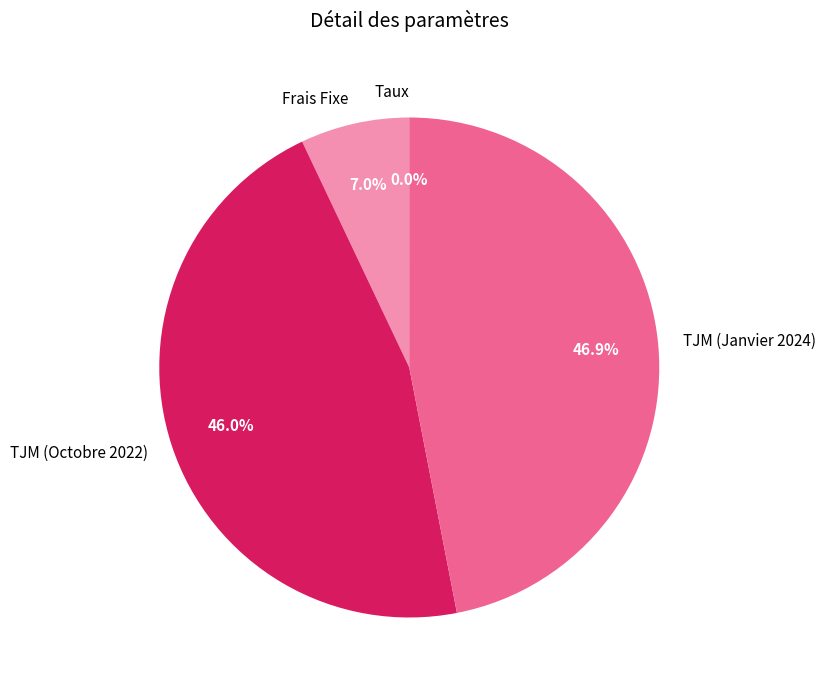

What is the ratio of the value at TJM (Octobre 2022) to the value at TJM (Janvier 2024)?

1.0